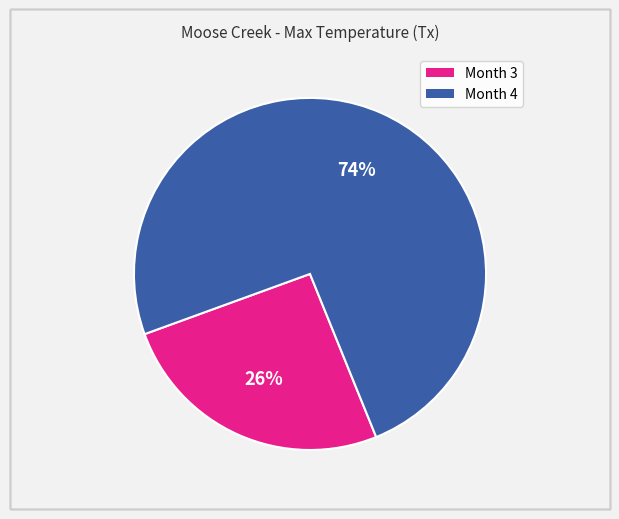

Count the number of slices in the pie.

2